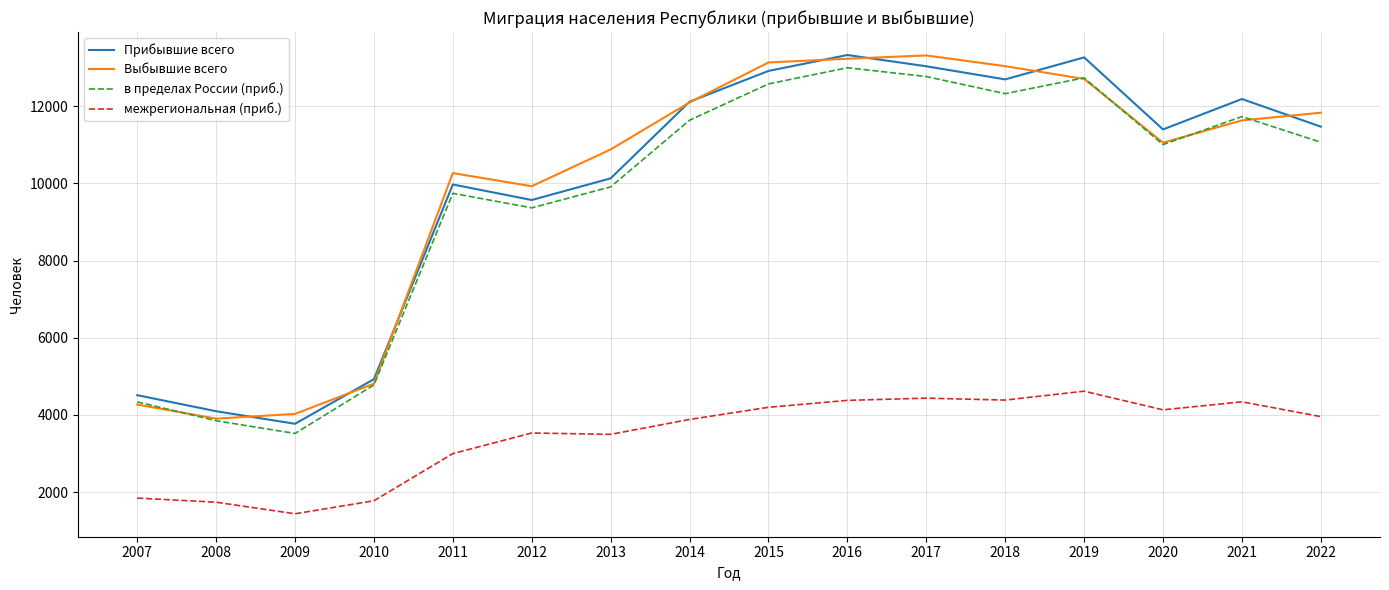

The value of в пределах России (приб.) at 2020 is 11005. True or false?

True